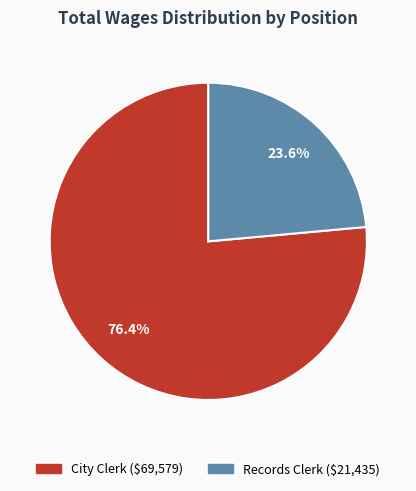

Rank the categories by value from lowest to highest.

Records Clerk, City Clerk